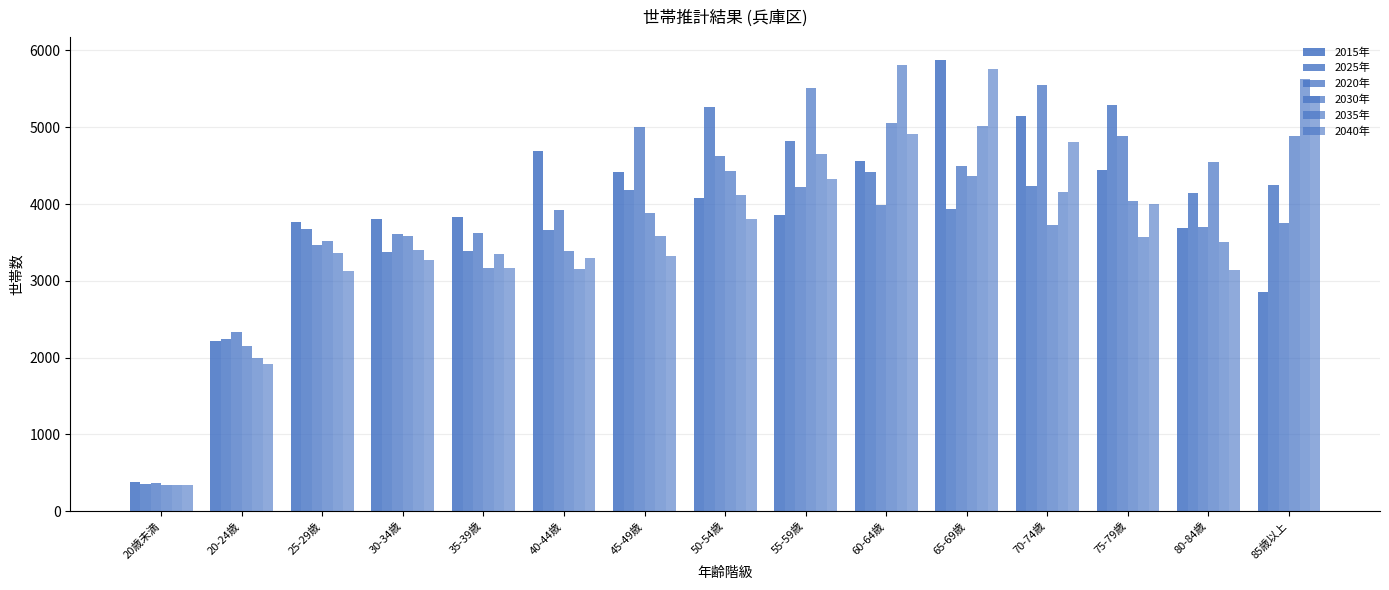

How many bars are there in total?

90